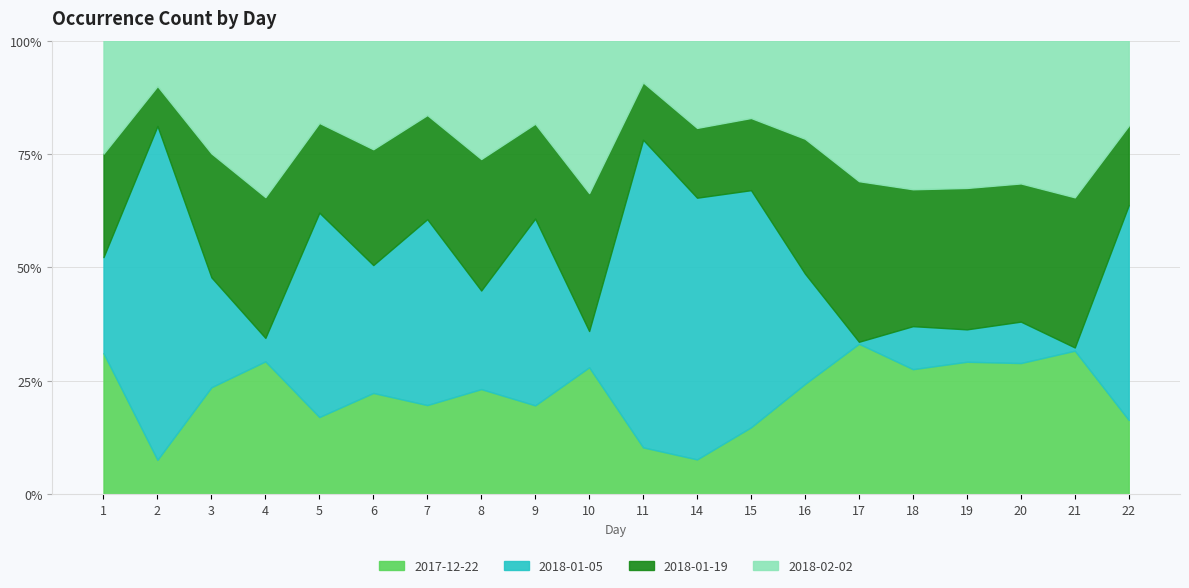

At 17, list the series in order from smallest to largest.

2018-01-05, 2018-02-02, 2017-12-22, 2018-01-19